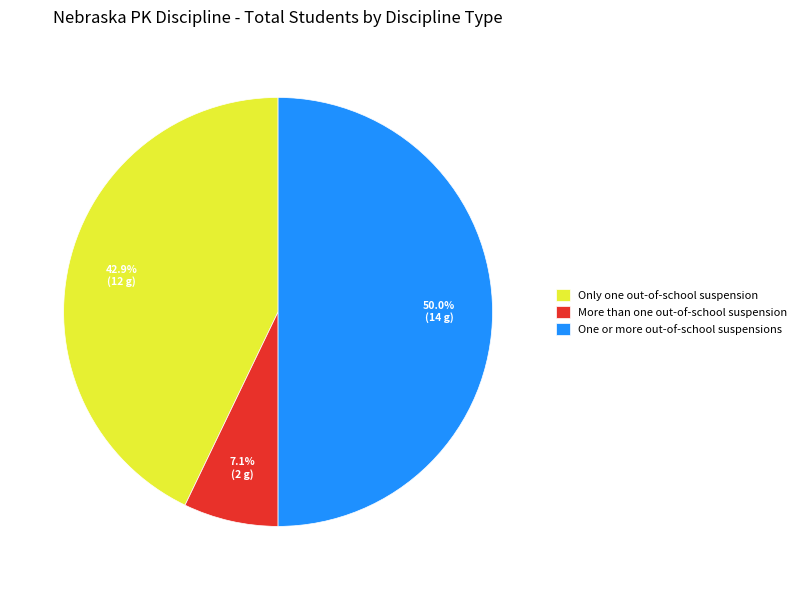

How many slices are in this pie chart?

3